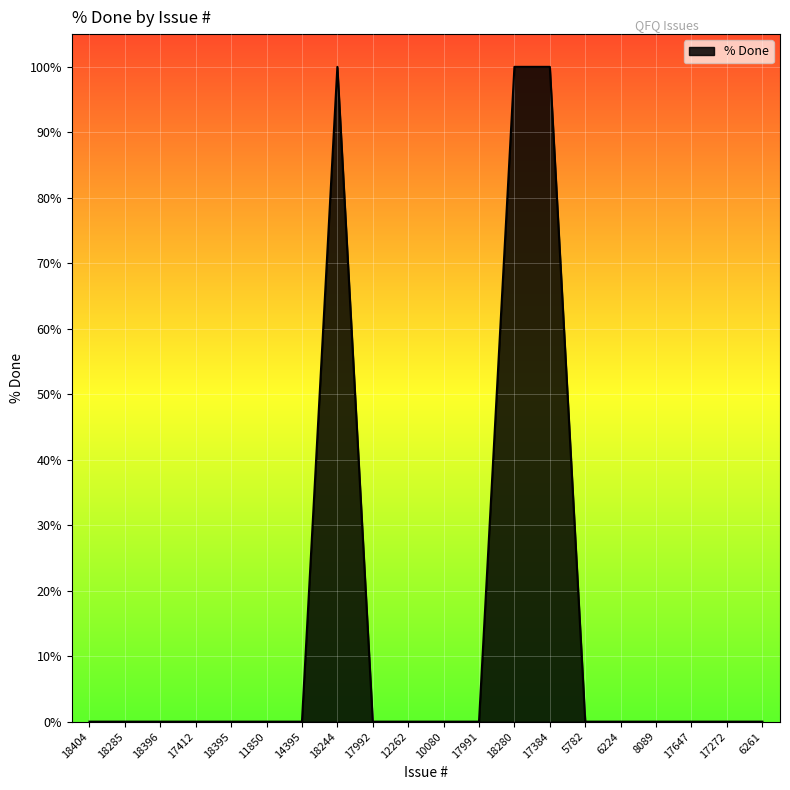

Is it true that the value at 6261 is -67?

False